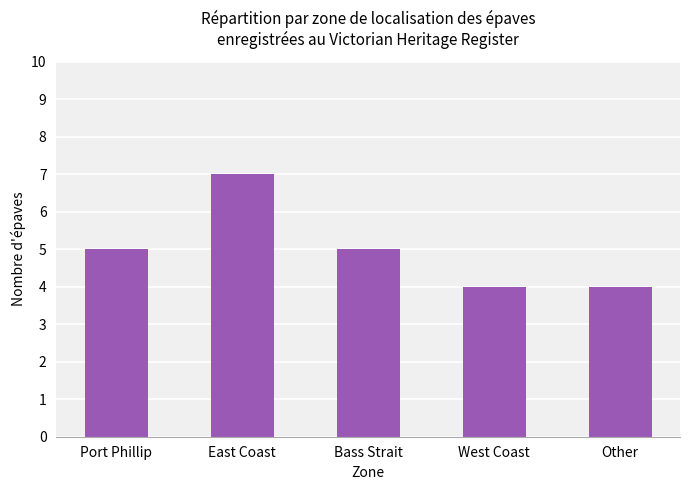

What is the label of the 4th bar from the left?

West Coast